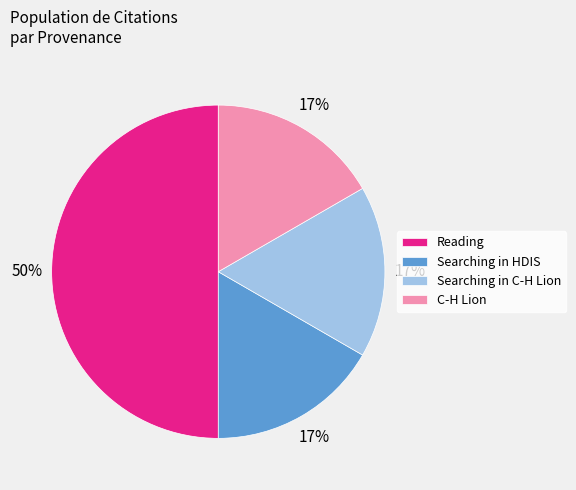

Which slice is the largest?

Reading